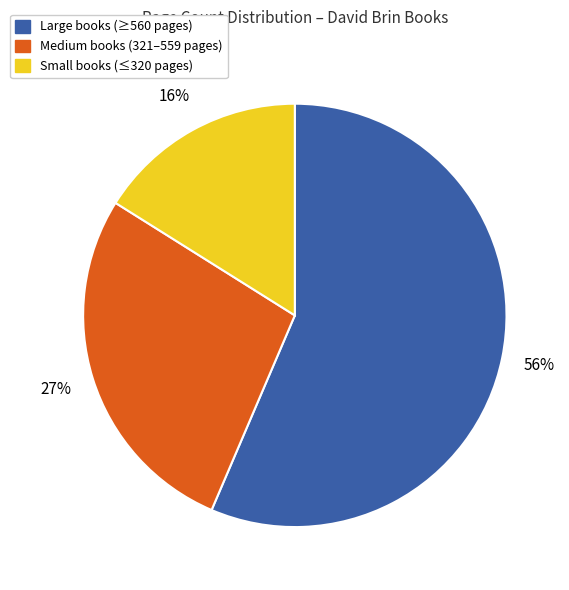

To the nearest percent, what is the average slice percentage?

33%